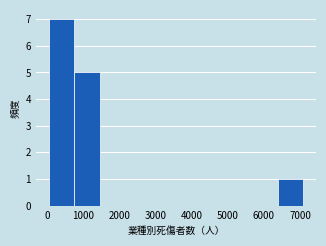

Reading left to right, transcribe this chart: for each bar, give the range it covers on the x-axis and its height. Neither the bar edges nor the heights are printed on the chart, so give them approximately, as read against the axes.

0 to 700: 7
700 to 1400: 5
1400 to 2200: 0
2200 to 2900: 0
2900 to 3600: 0
3600 to 4300: 0
4300 to 5000: 0
5000 to 5700: 0
5700 to 6400: 0
6400 to 7100: 1